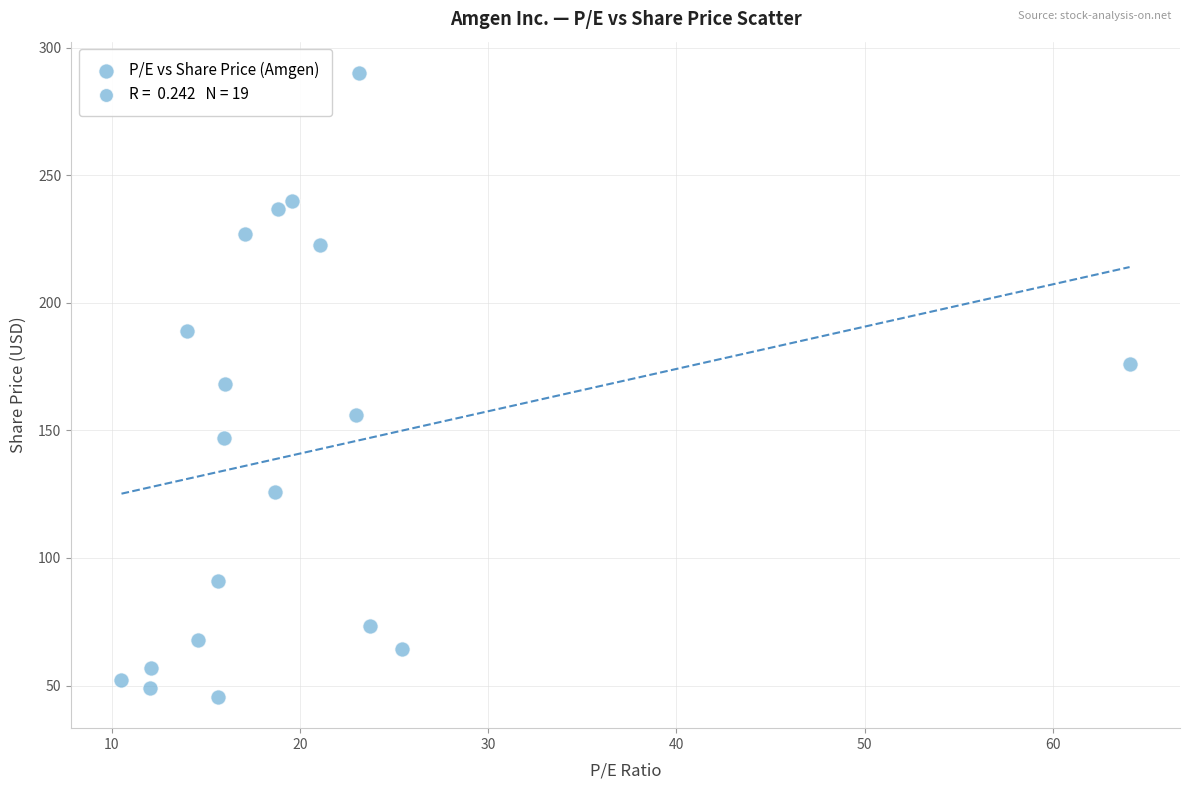

What is the range of Y values (max minus min)?

244.5